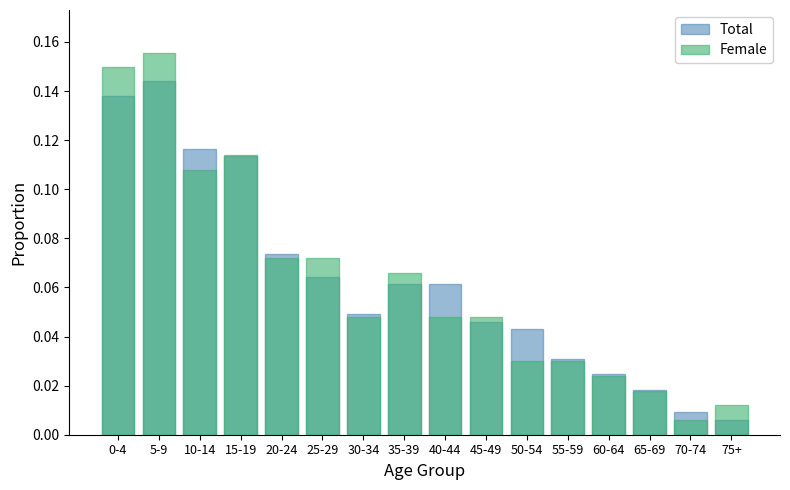

Does the chart contain any negative values?

No